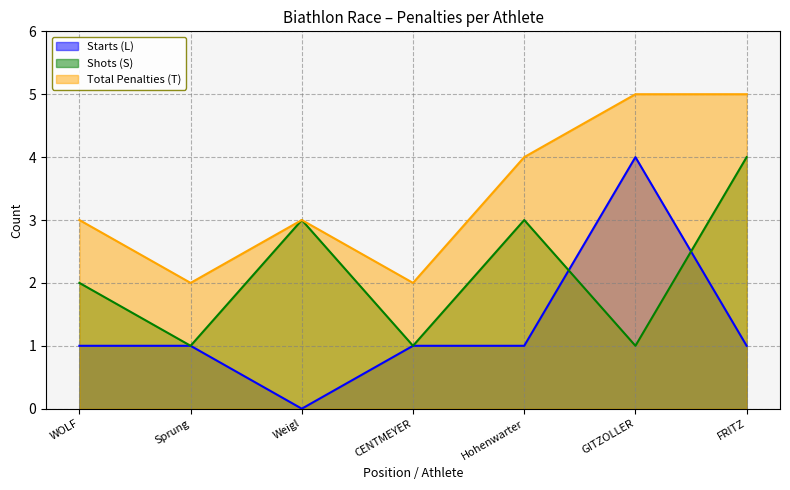

What is the difference between the highest and lowest values at GITZOLLER?

4